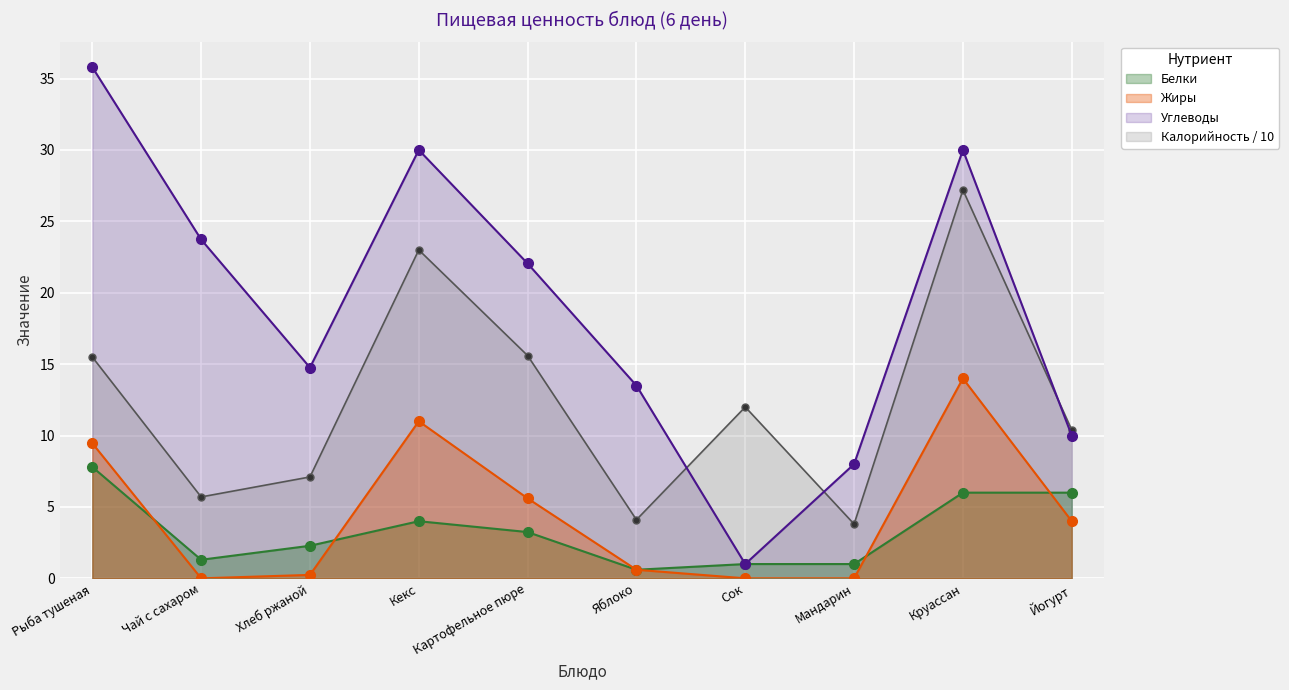

Which series has the widest spread of values?

Углеводы